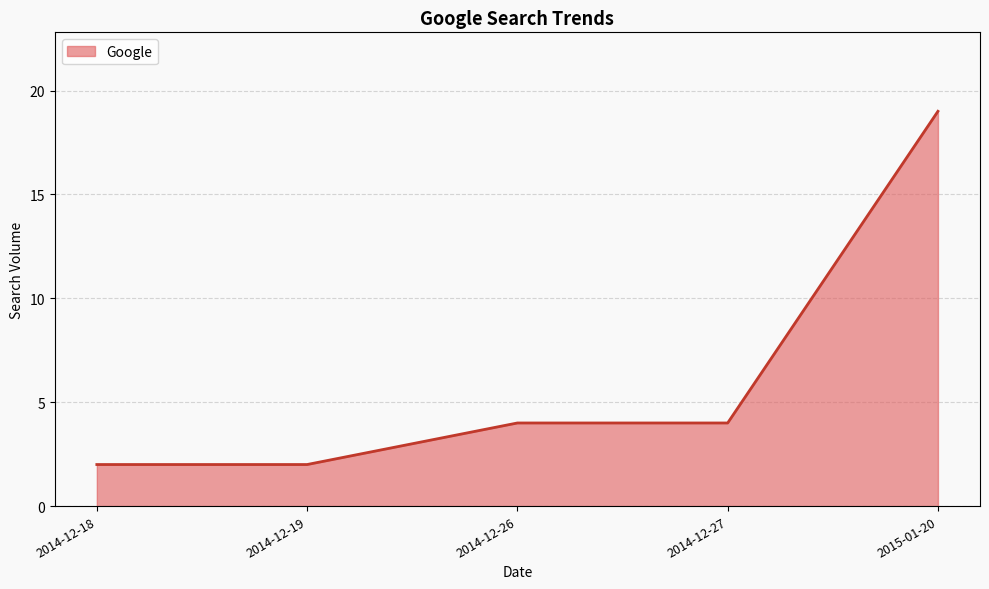

True or false: the data has more than 2 interior local peaks.

False